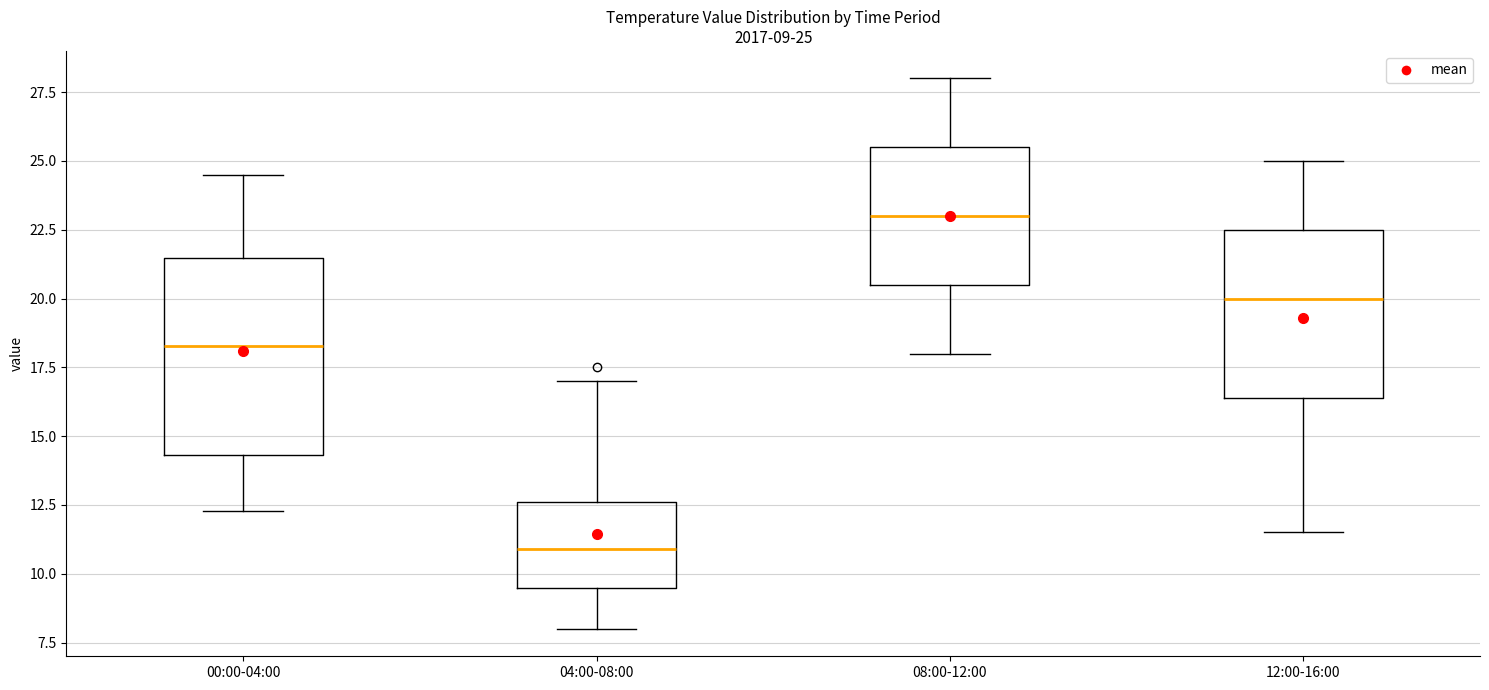

Comparing the boxes themselves (not the whiskers), which one is the tallest?

00:00-04:00